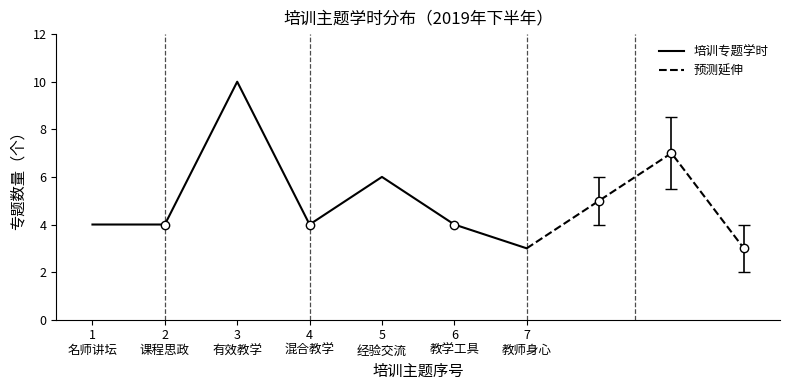

What is the highest value of the 培训专题学时 series?

10